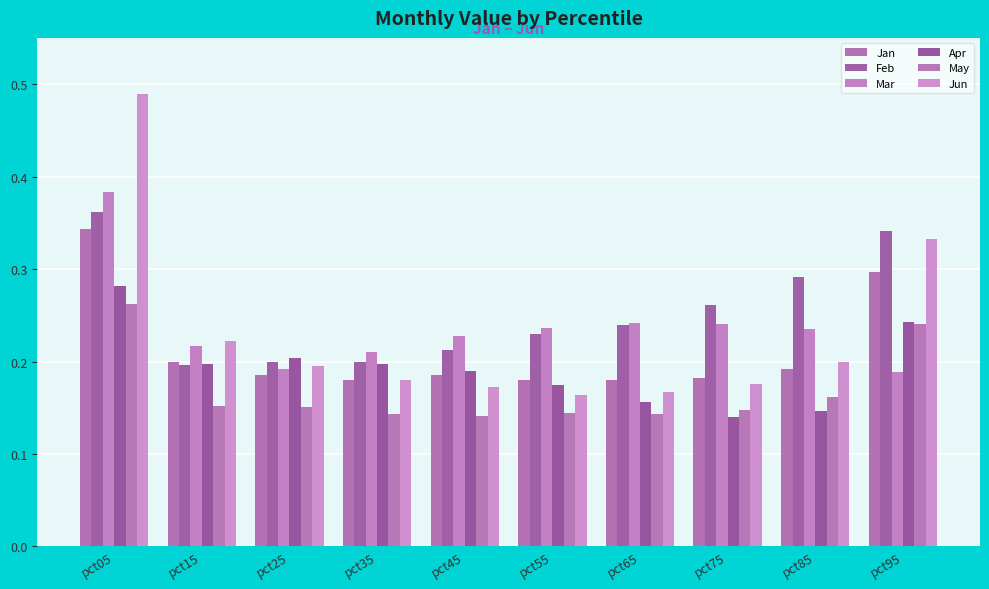

Reading right to left, list all the values displayed in this chart.

Jan: pct95=0.3	pct85=0.2	pct75=0.2	pct65=0.2	pct55=0.2	pct45=0.2	pct35=0.2	pct25=0.2	pct15=0.2	pct05=0.3
Feb: pct95=0.3	pct85=0.3	pct75=0.3	pct65=0.2	pct55=0.2	pct45=0.2	pct35=0.2	pct25=0.2	pct15=0.2	pct05=0.4
Mar: pct95=0.2	pct85=0.2	pct75=0.2	pct65=0.2	pct55=0.2	pct45=0.2	pct35=0.2	pct25=0.2	pct15=0.2	pct05=0.4
Apr: pct95=0.2	pct85=0.1	pct75=0.1	pct65=0.2	pct55=0.2	pct45=0.2	pct35=0.2	pct25=0.2	pct15=0.2	pct05=0.3
May: pct95=0.2	pct85=0.2	pct75=0.1	pct65=0.1	pct55=0.1	pct45=0.1	pct35=0.1	pct25=0.2	pct15=0.2	pct05=0.3
Jun: pct95=0.3	pct85=0.2	pct75=0.2	pct65=0.2	pct55=0.2	pct45=0.2	pct35=0.2	pct25=0.2	pct15=0.2	pct05=0.5